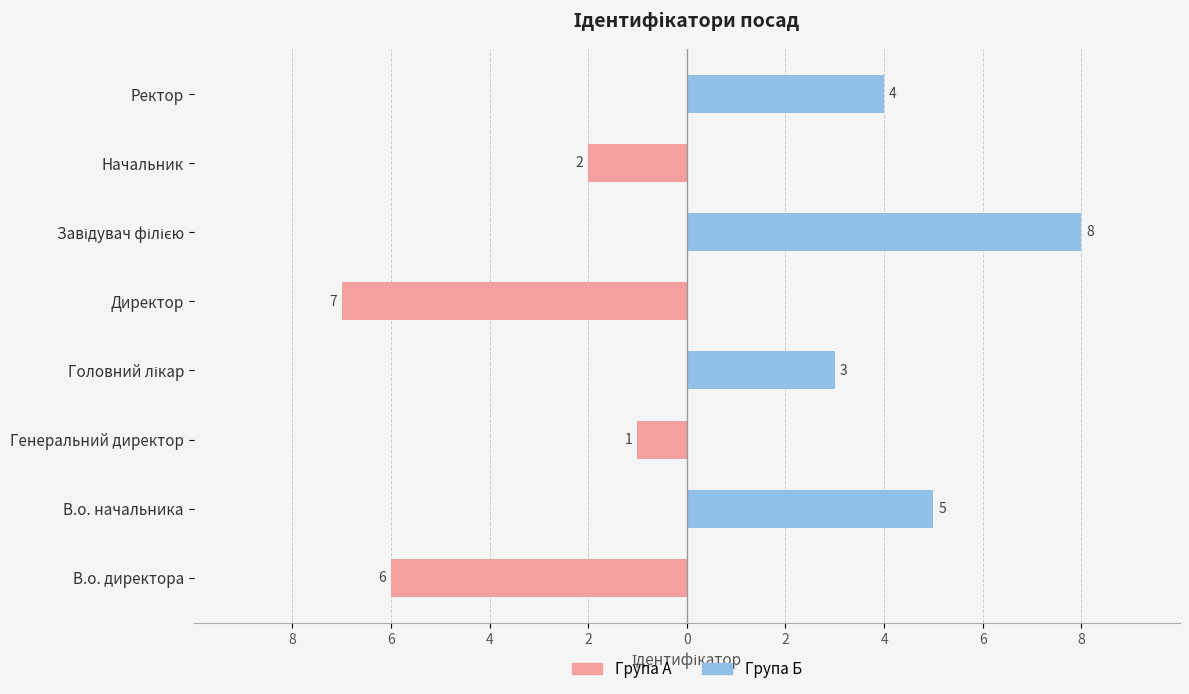

What are all the series names shown in the legend?

Група А, Група Б